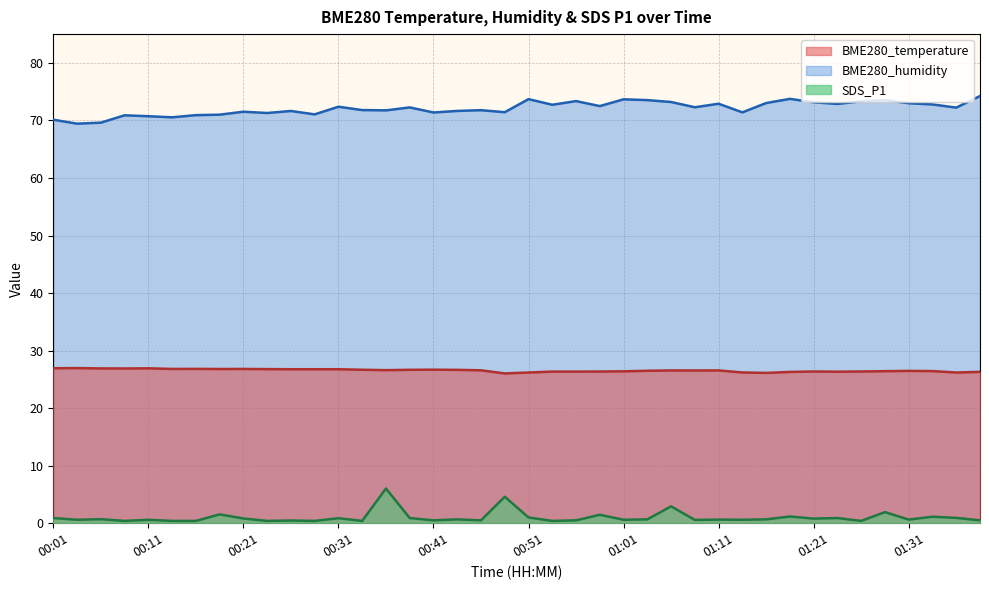

True or false: BME280_temperature has more than 0 interior local peaks.

True